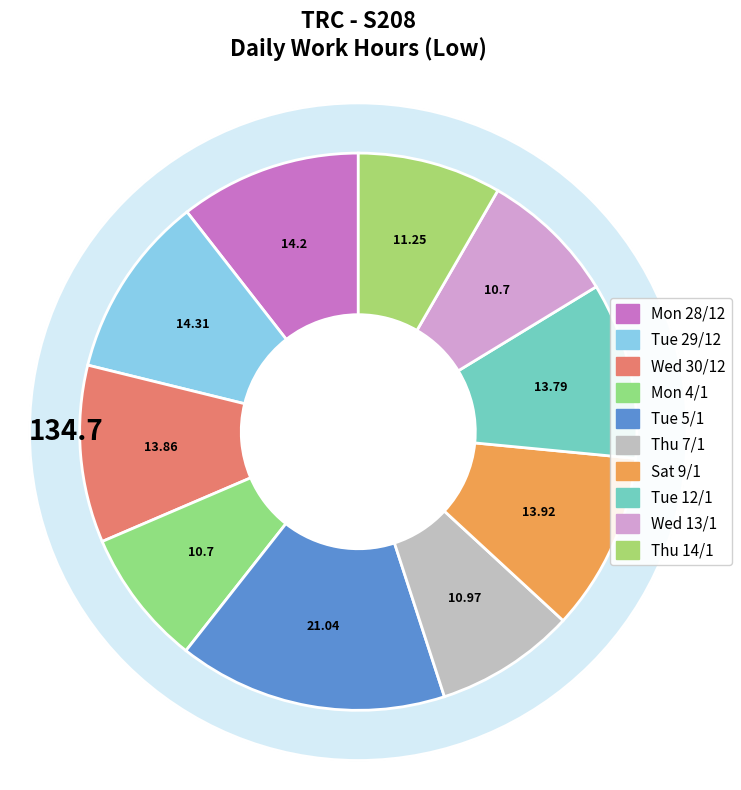

Combined, what portion of the pie is Wed (13/1) Low and Thu (7/1) Low?

16.1%